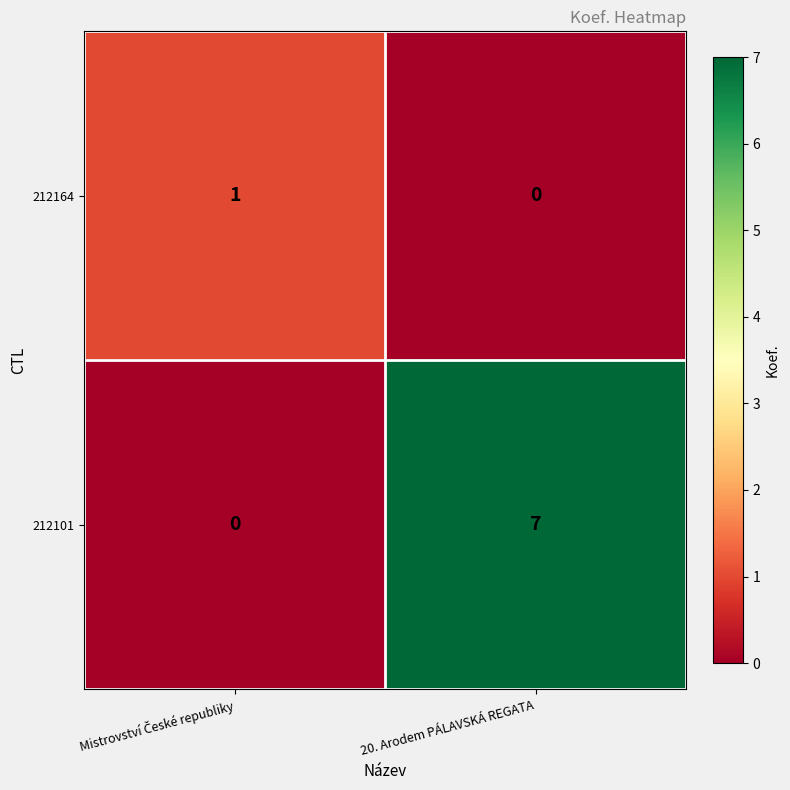

What is the average value of the 212101 series?

4